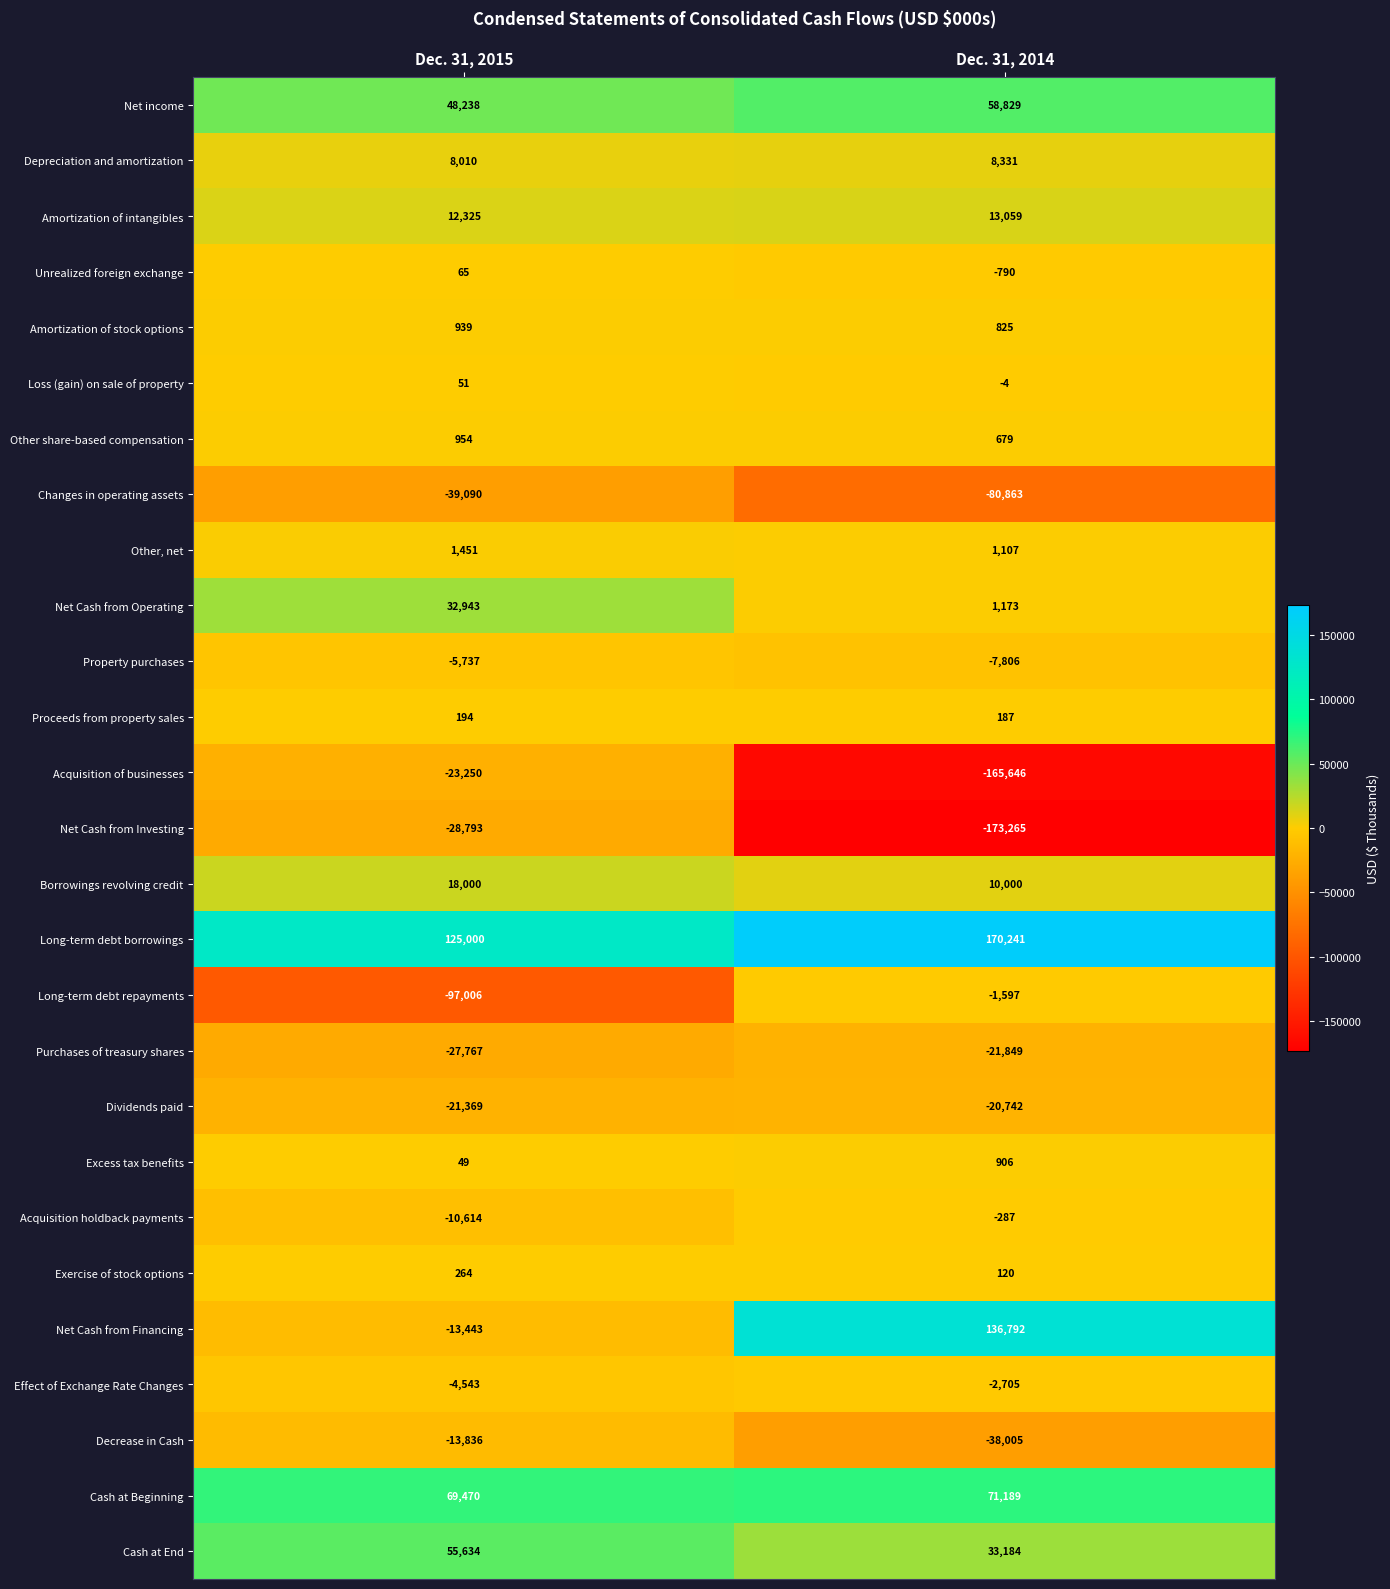

What is the difference between the Cash at Beginning values at Dec. 31, 2015 and Dec. 31, 2014?

1719